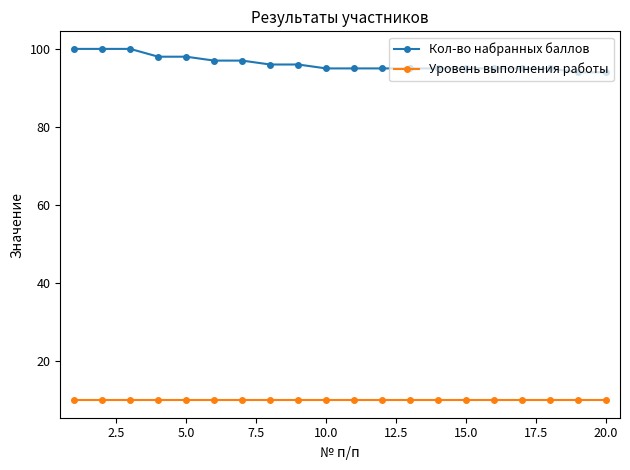

True or false: Уровень выполнения работы and Кол-во набранных баллов intersect in this chart.

False